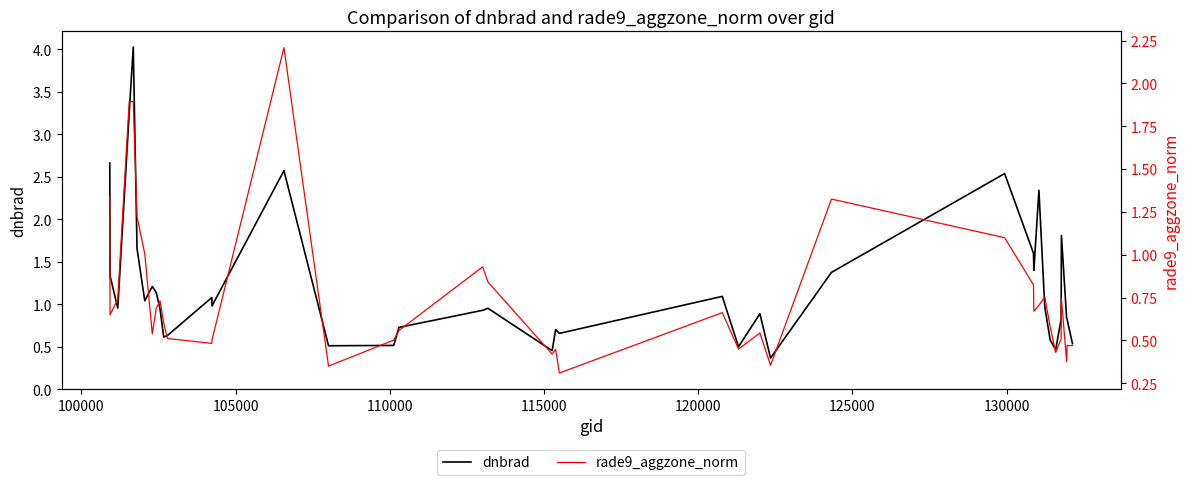

Which series has the largest total across all categories?

dnbrad